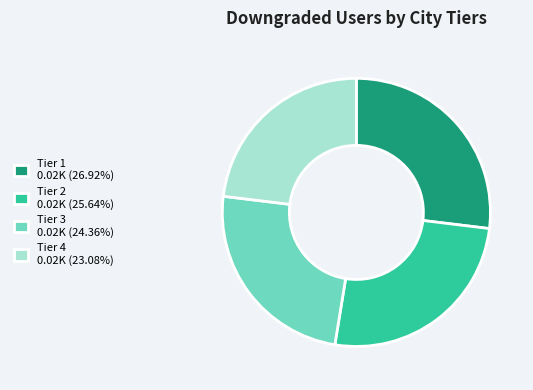

Do Tier 3 0.02K (24.36%) and Tier 1 0.02K (26.92%) together represent more than half of the pie?

Yes